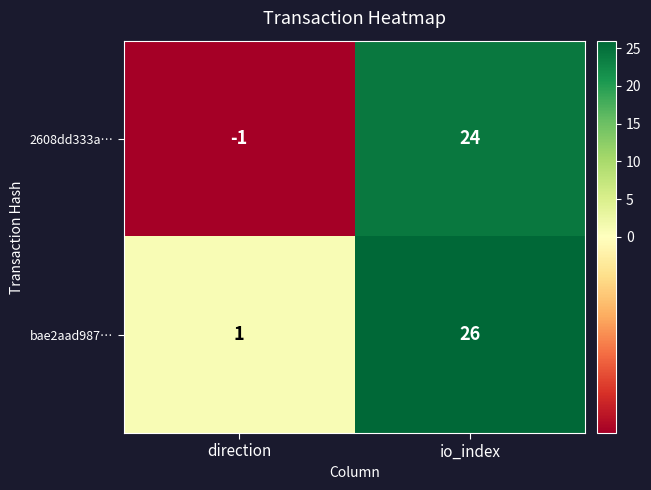

True or false: 2608dd333a… has a value of 11 at io_index.

False